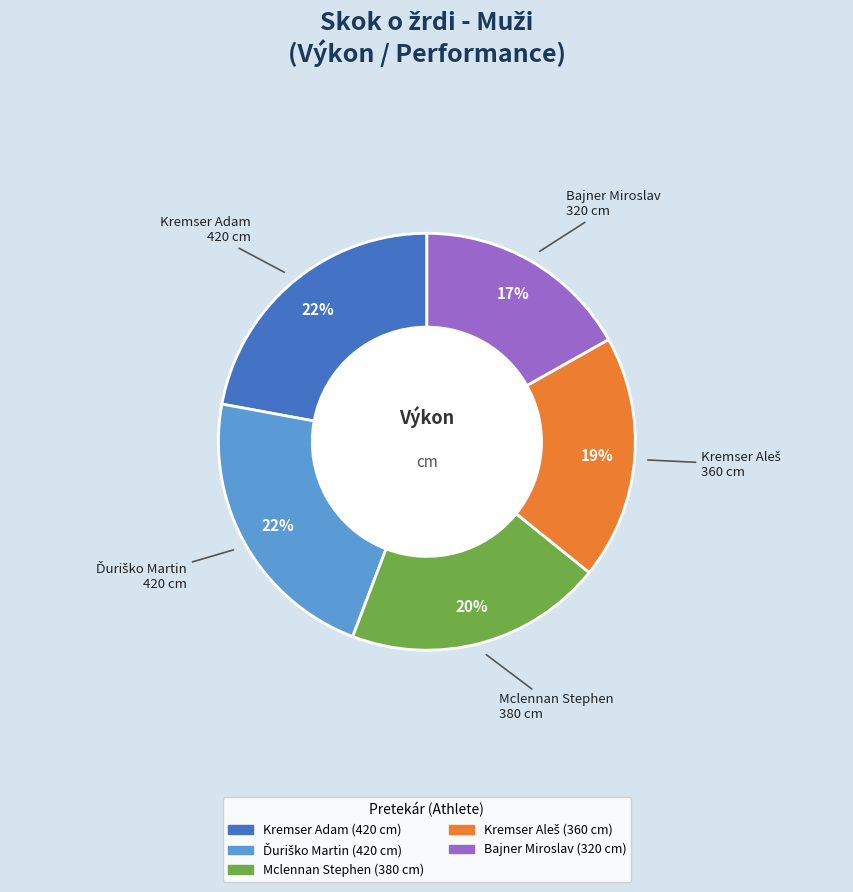

Is there any slice that represents more than half of the pie?

No